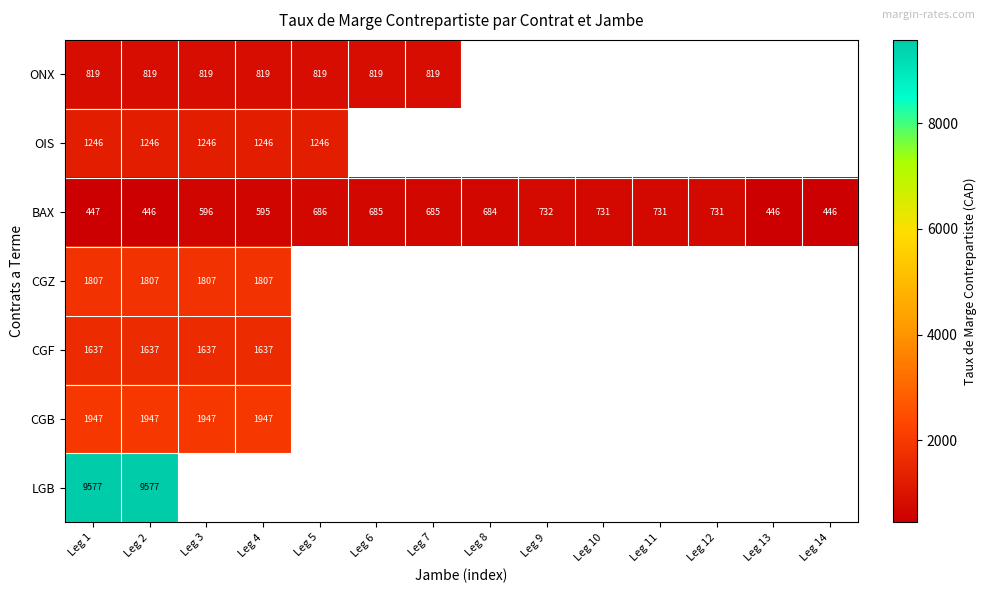

Rank the series at Leg 1 from lowest to highest value.

BAX, ONX, OIS, CGF, CGZ, CGB, LGB